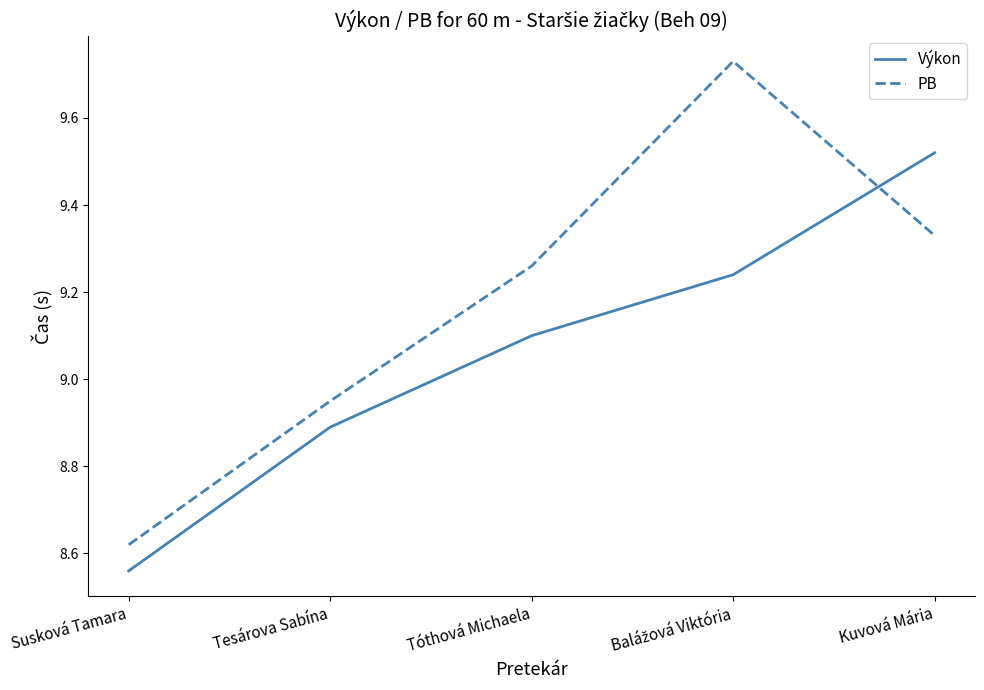

True or false: Výkon has more than 2 interior local peaks.

False